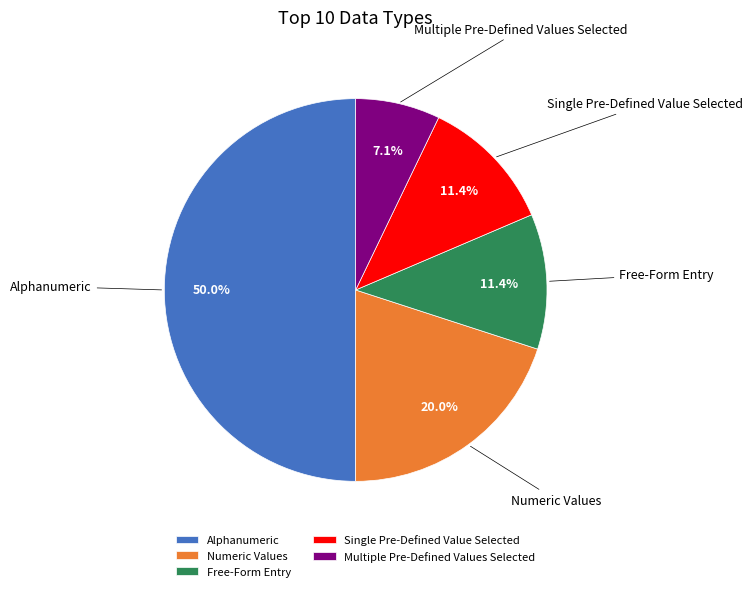

To the nearest percent, what is the difference between the largest and smallest slice percentages?

43%